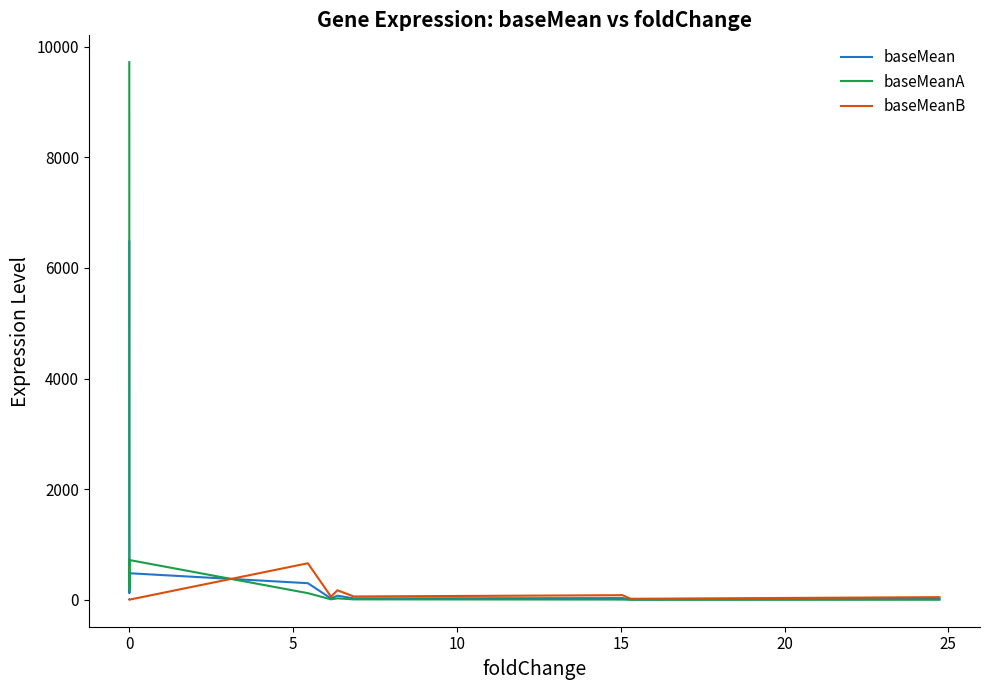

What are all the series names shown in the legend?

baseMean, baseMeanA, baseMeanB